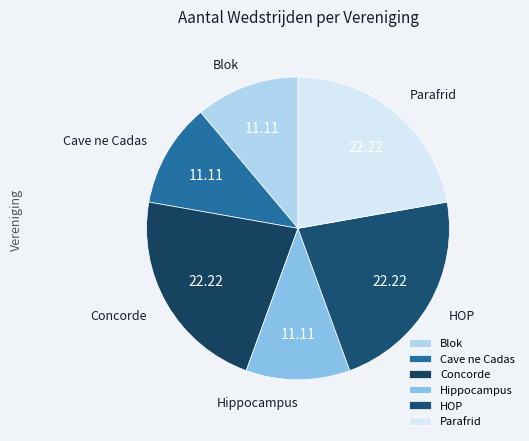

Is the sum of HOP and Parafrid greater than half?

No